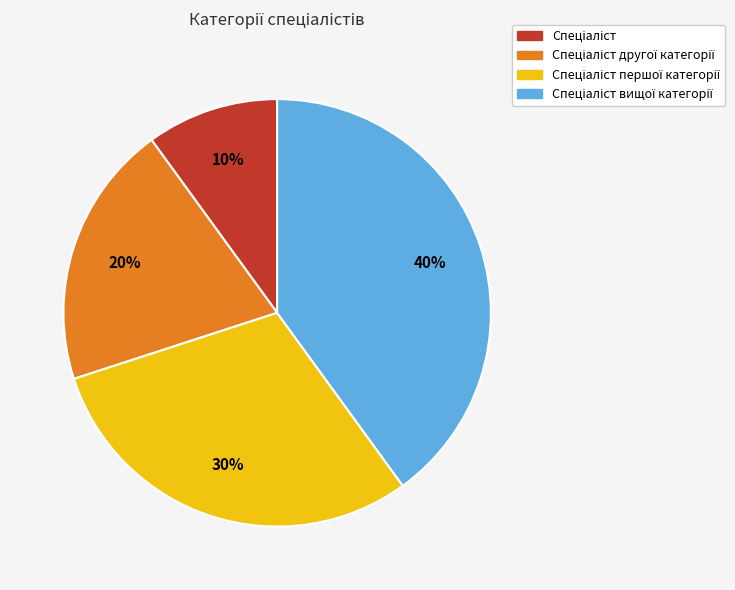

To the nearest percent, what is the average slice percentage?

25%